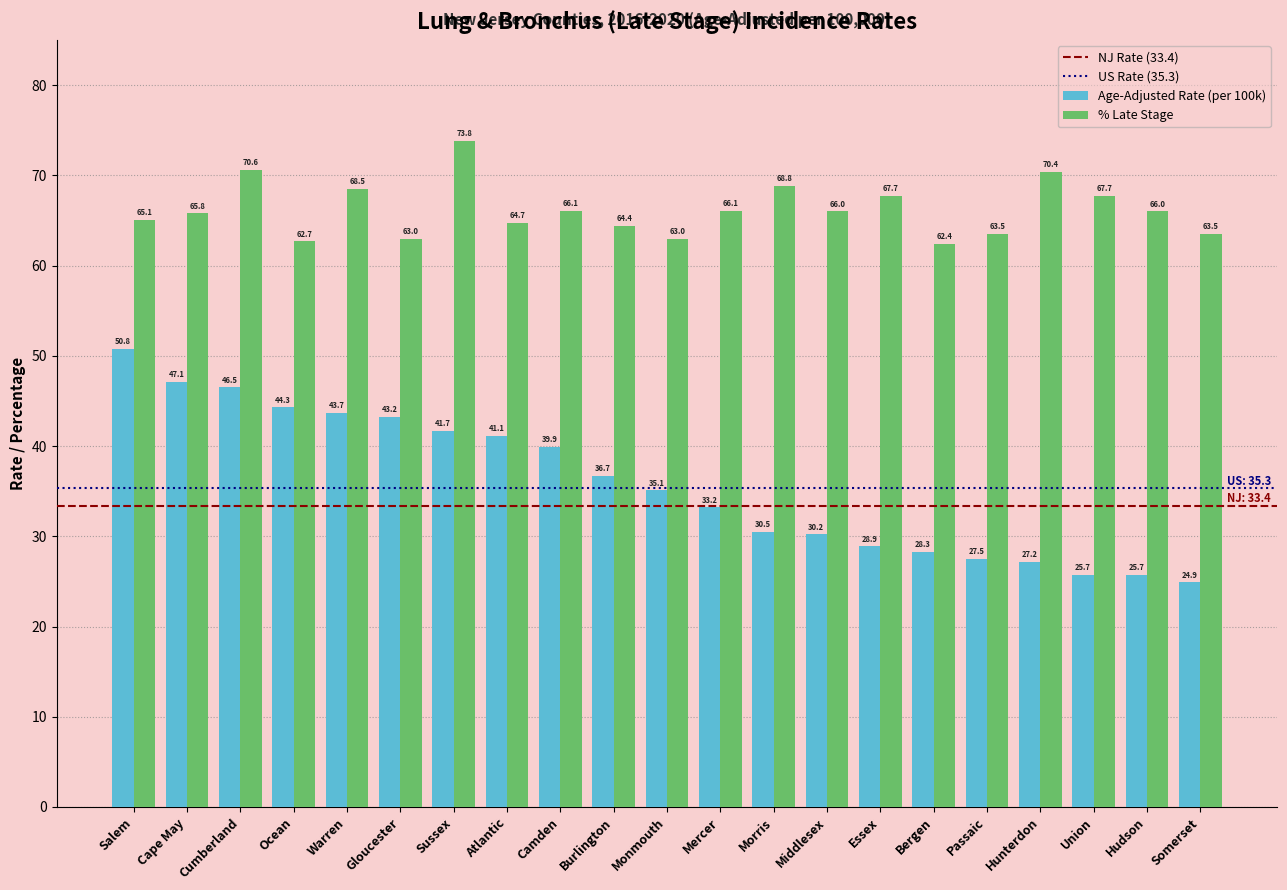

What is the sum of the % Late Stage values at Mercer and Burlington?

130.5